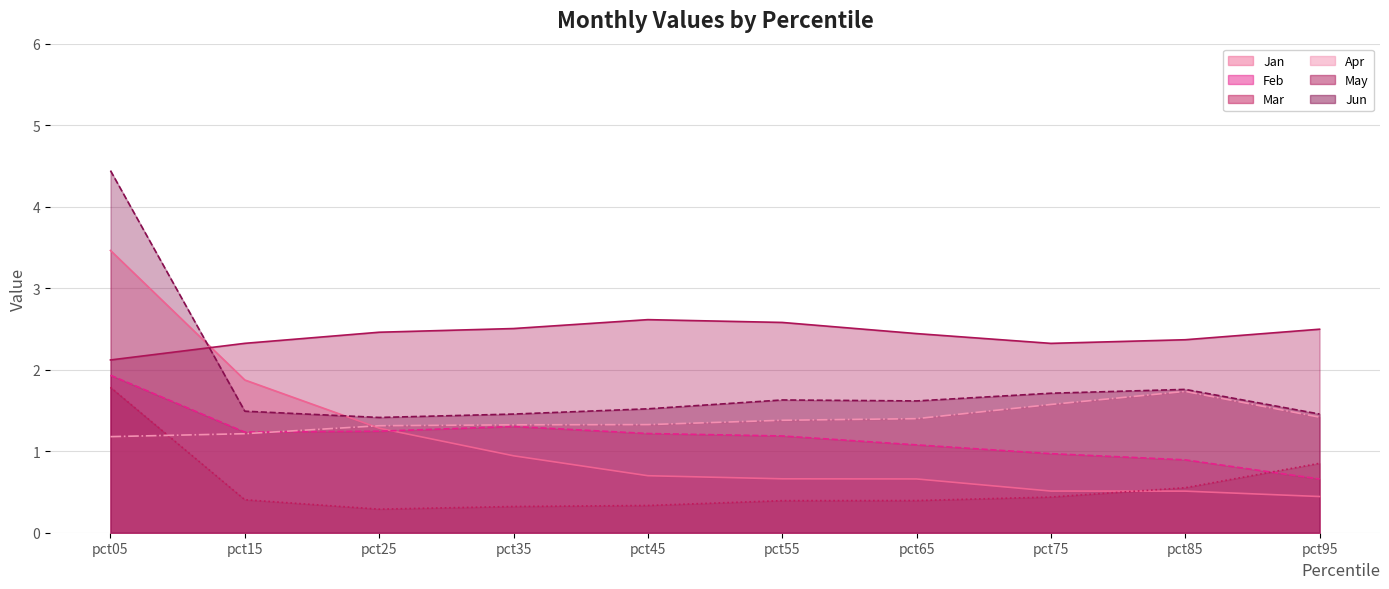

List the series in order of their peak value, highest first.

Jun, Jan, May, Feb, Mar, Apr